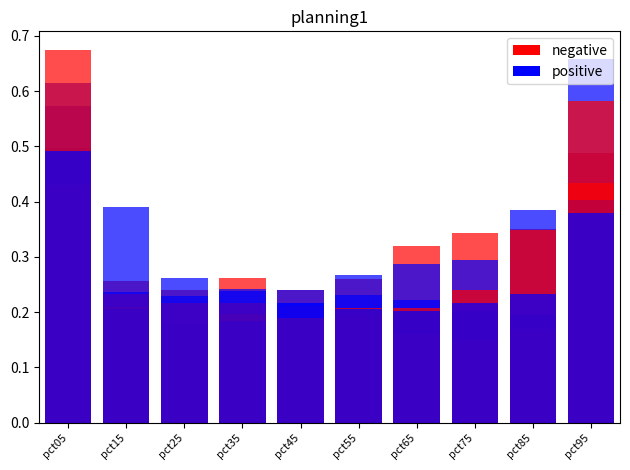

How many bars are there in each group?

6